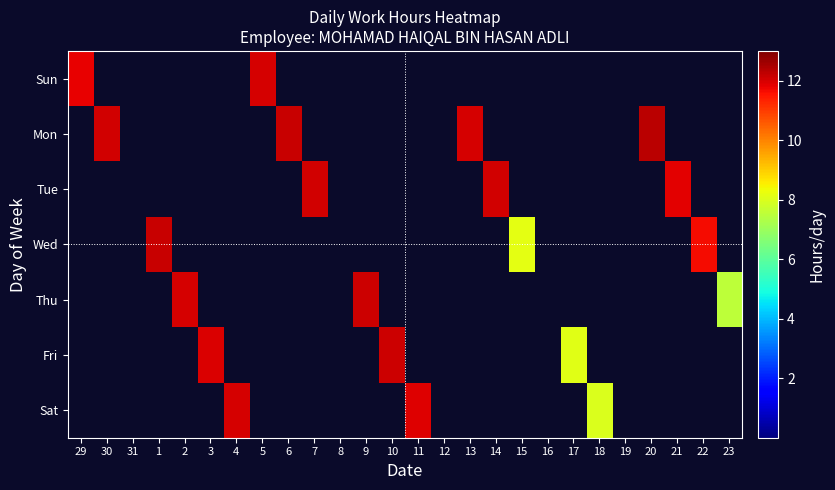

Reading left to right, list all the values displayed in this chart.

Sun: 29=11.8	30=0.0	31=0.0	1=0.0	2=0.0	3=0.0	4=0.0	5=12.0	6=0.0	7=0.0	8=0.0	9=0.0	10=0.0	11=0.0	12=0.0	13=0.0	14=0.0	15=0.0	16=0.0	17=0.0	18=0.0	19=0.0	20=0.0	21=0.0	22=0.0	23=0.0
Mon: 29=0.0	30=12.0	31=0.0	1=0.0	2=0.0	3=0.0	4=0.0	5=0.0	6=12.2	7=0.0	8=0.0	9=0.0	10=0.0	11=0.0	12=0.0	13=12.0	14=0.0	15=0.0	16=0.0	17=0.0	18=0.0	19=0.0	20=12.3	21=0.0	22=0.0	23=0.0
Tue: 29=0.0	30=0.0	31=0.0	1=0.0	2=0.0	3=0.0	4=0.0	5=0.0	6=0.0	7=12.1	8=0.0	9=0.0	10=0.0	11=0.0	12=0.0	13=0.0	14=12.0	15=0.0	16=0.0	17=0.0	18=0.0	19=0.0	20=0.0	21=11.9	22=0.0	23=0.0
Wed: 29=0.0	30=0.0	31=0.0	1=12.1	2=0.0	3=0.0	4=0.0	5=0.0	6=0.0	7=0.0	8=0.0	9=0.0	10=0.0	11=0.0	12=0.0	13=0.0	14=0.0	15=8.1	16=0.0	17=0.0	18=0.0	19=0.0	20=0.0	21=0.0	22=11.6	23=0.0
Thu: 29=0.0	30=0.0	31=0.0	1=0.0	2=12.0	3=0.0	4=0.0	5=0.0	6=0.0	7=0.0	8=0.0	9=12.1	10=0.0	11=0.0	12=0.0	13=0.0	14=0.0	15=0.0	16=0.0	17=0.0	18=0.0	19=0.0	20=0.0	21=0.0	22=0.0	23=7.5
Fri: 29=0.0	30=0.0	31=0.0	1=0.0	2=0.0	3=12.0	4=0.0	5=0.0	6=0.0	7=0.0	8=0.0	9=0.0	10=12.1	11=0.0	12=0.0	13=0.0	14=0.0	15=0.0	16=0.0	17=8.1	18=0.0	19=0.0	20=0.0	21=0.0	22=0.0	23=0.0
Sat: 29=0.0	30=0.0	31=0.0	1=0.0	2=0.0	3=0.0	4=12.0	5=0.0	6=0.0	7=0.0	8=0.0	9=0.0	10=0.0	11=11.9	12=0.0	13=0.0	14=0.0	15=0.0	16=0.0	17=0.0	18=8.0	19=0.0	20=0.0	21=0.0	22=0.0	23=0.0